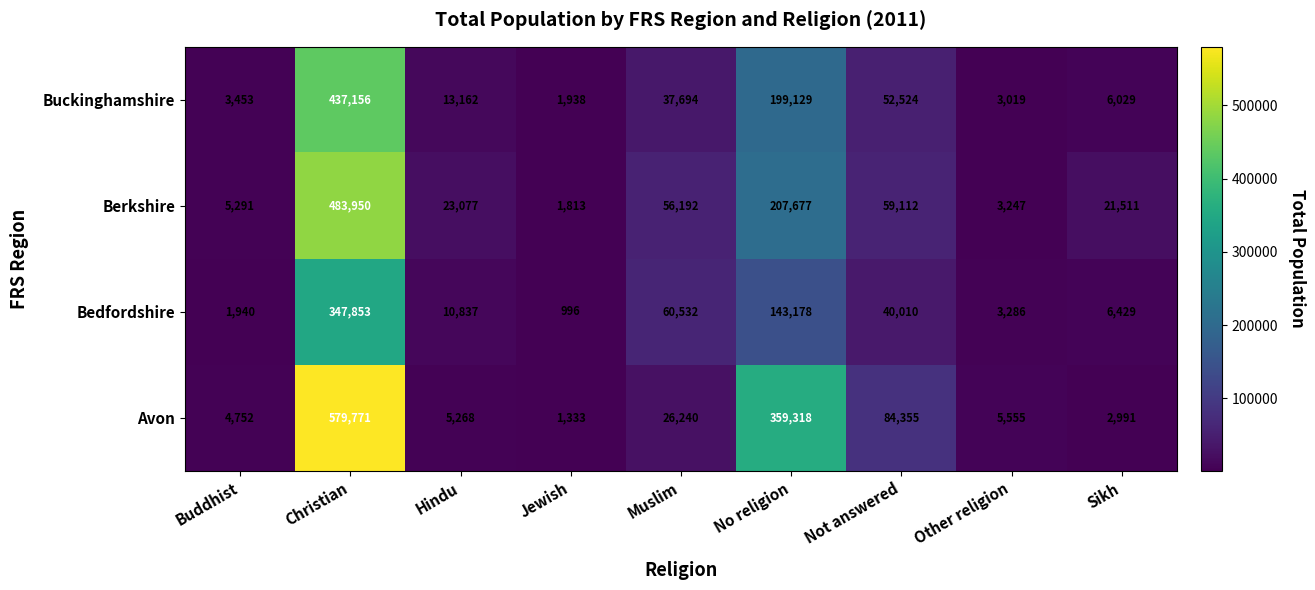

What is the difference between the highest and lowest values at Christian?

231918